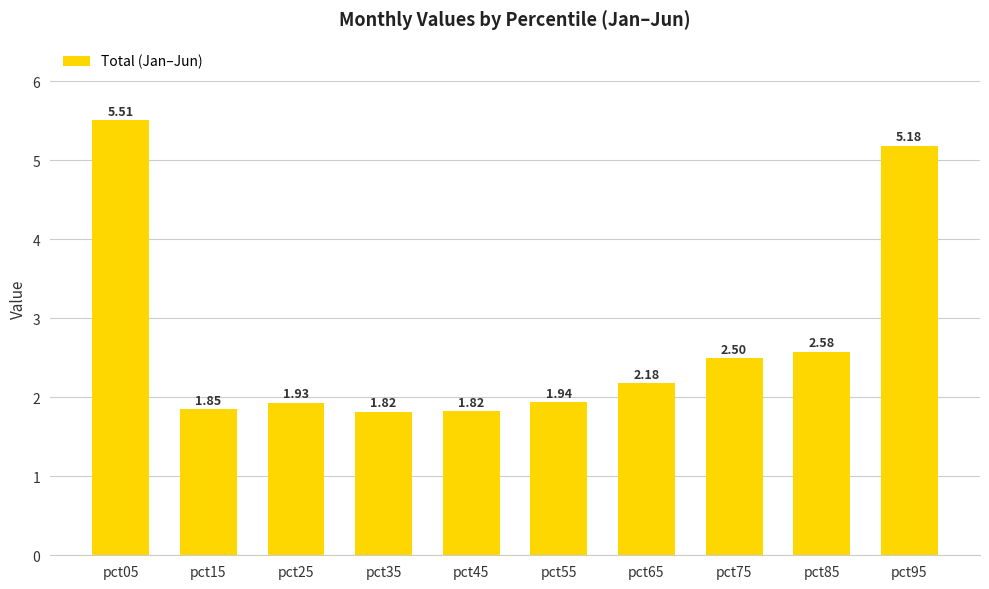

The chart shows a value of 3.4 at pct55. True or false?

False